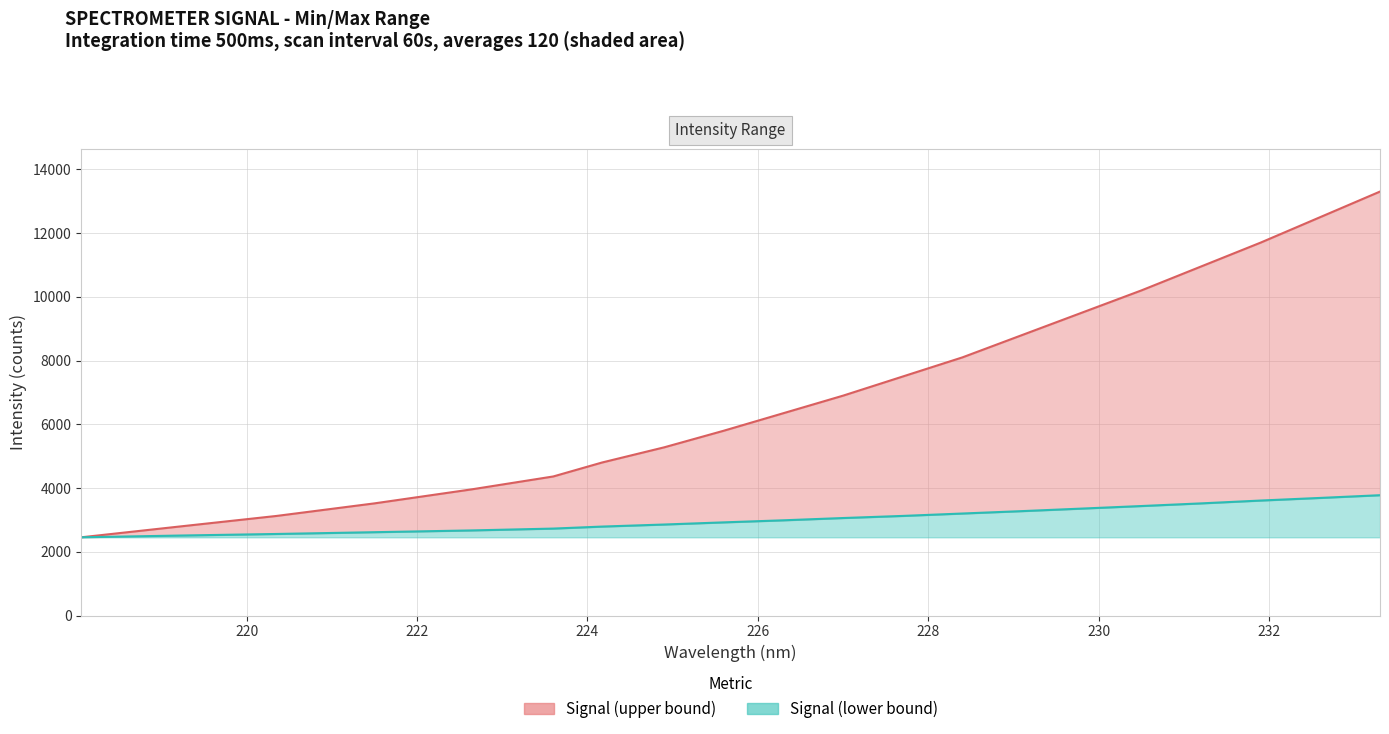

How many distinct data groups are displayed?

2